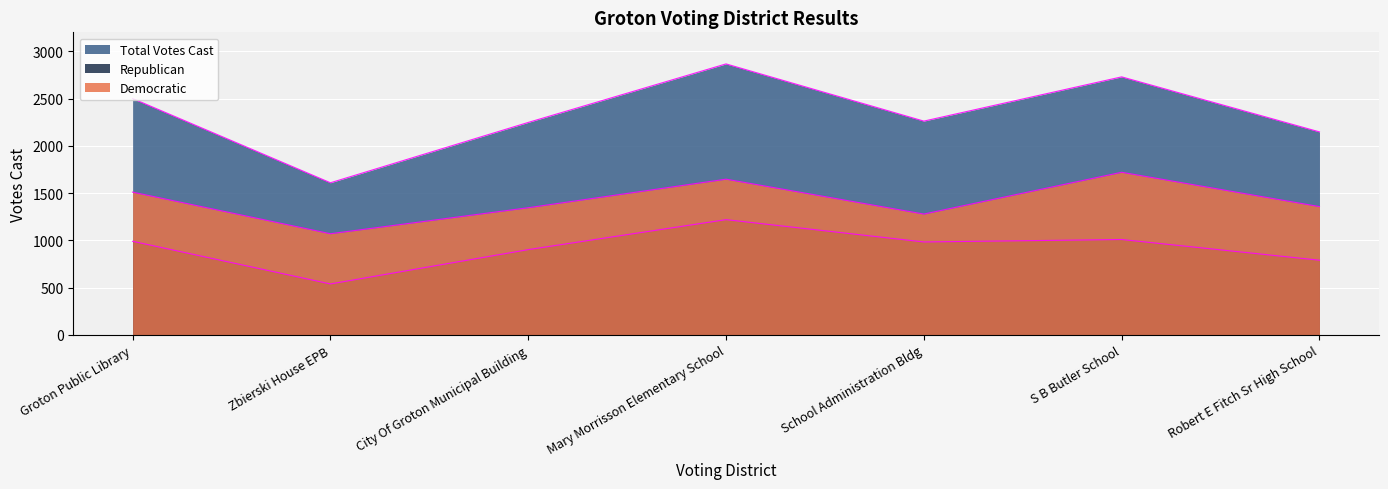

List the series in order of their peak value, highest first.

Total Votes Cast, Democratic, Republican